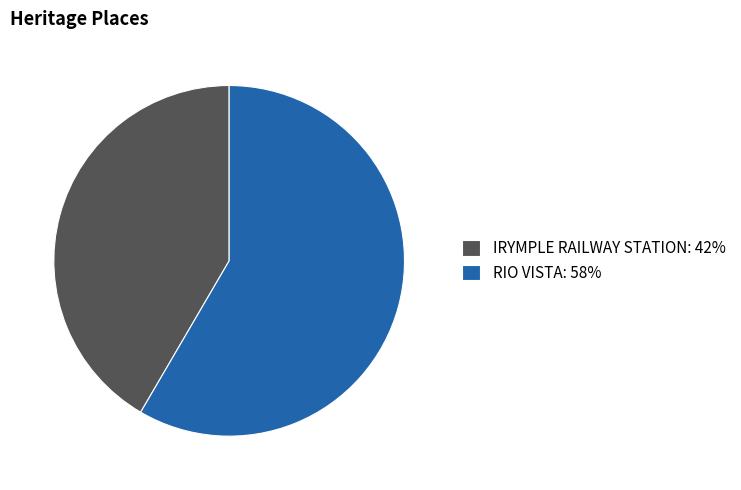

The RIO VISTA: 58% slice represents 58% of the pie. True or false?

True